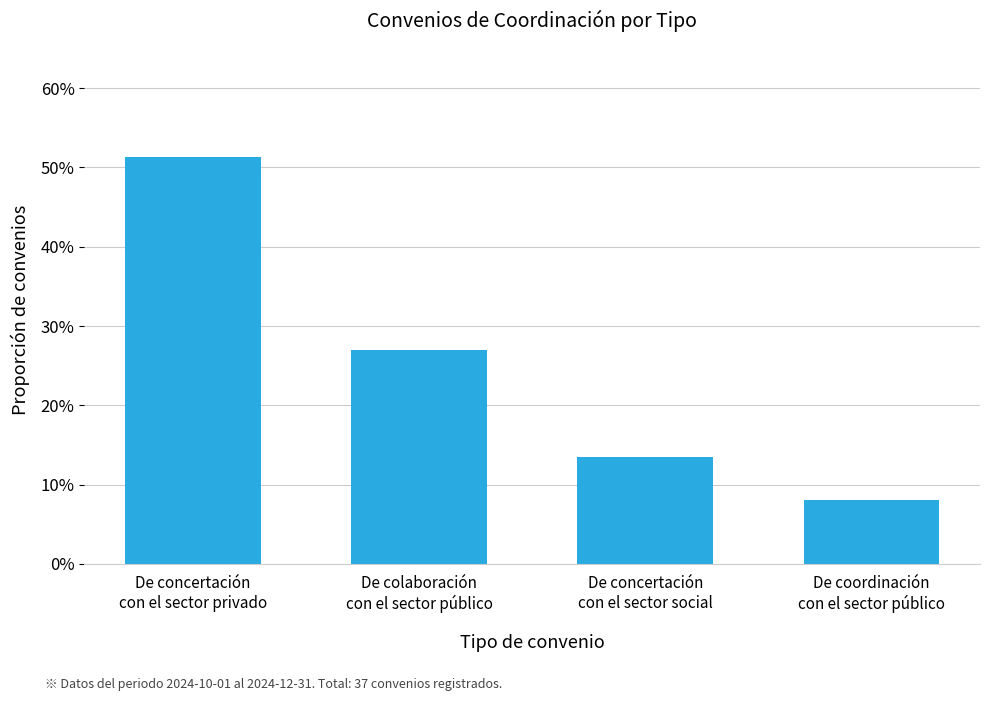

Reading right to left, transcribe all the data shown in this chart.

De coordinación
con el sector público=0.1	De concertación
con el sector social=0.1	De colaboración
con el sector público=0.3	De concertación
con el sector privado=0.5